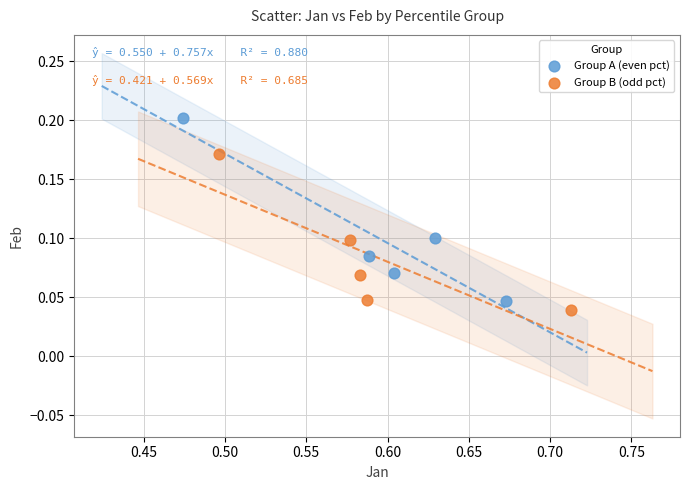

Which series has the widest spread of Y values?

Group A (even pct)